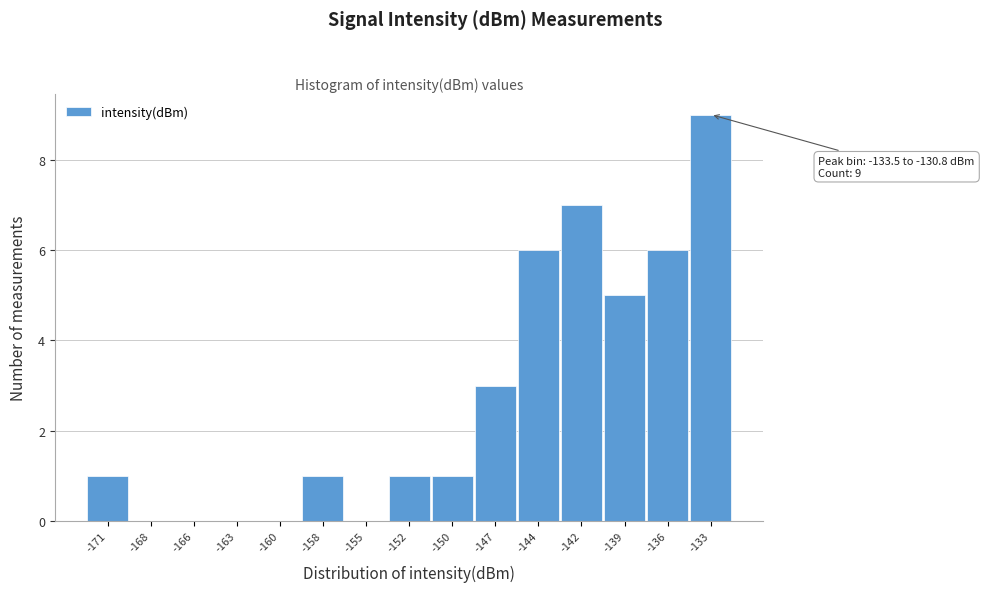

Reading right to left, transcribe all the data shown in this chart.

-133=9	-136=6	-139=5	-142=7	-144=6	-147=3	-150=1	-152=1	-155=0	-158=1	-160=0	-163=0	-166=0	-168=0	-171=1